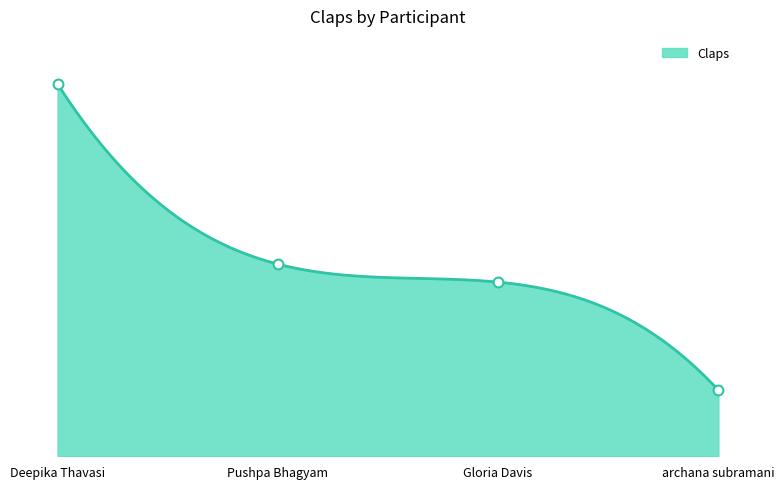

Approximately how many times larger is the value at Gloria Davis compared to archana subramani?

2.6